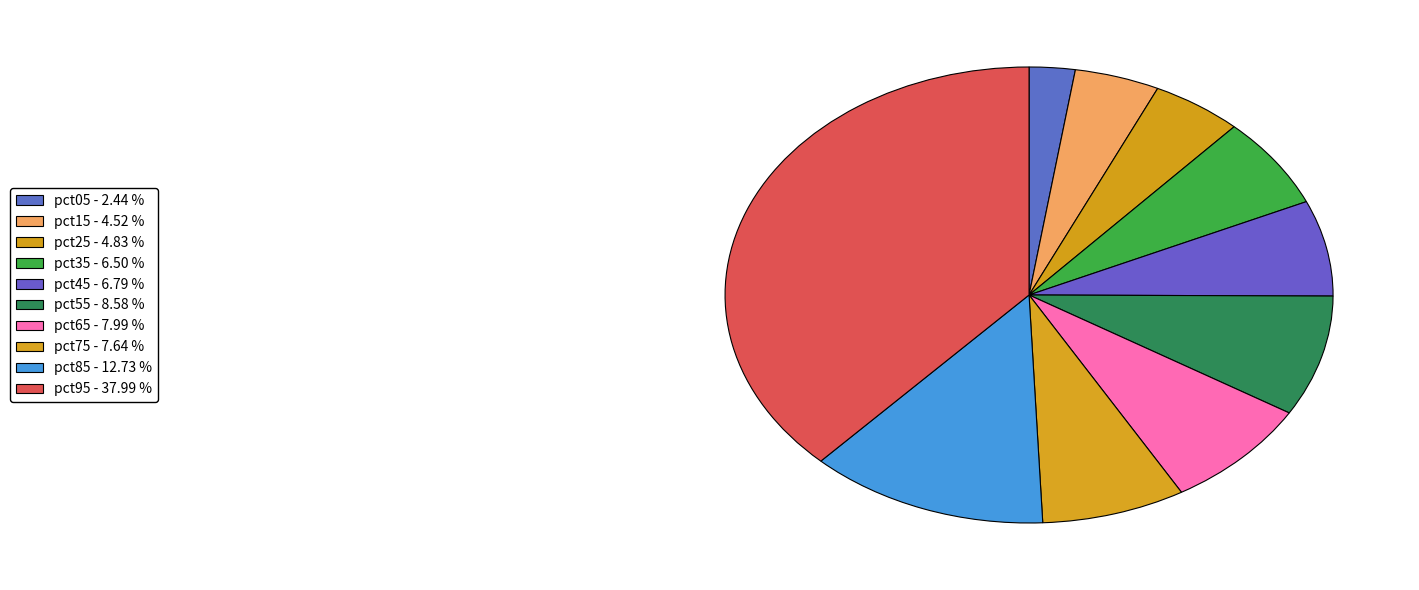

Is it true that pct15 is 19% of the pie?

False